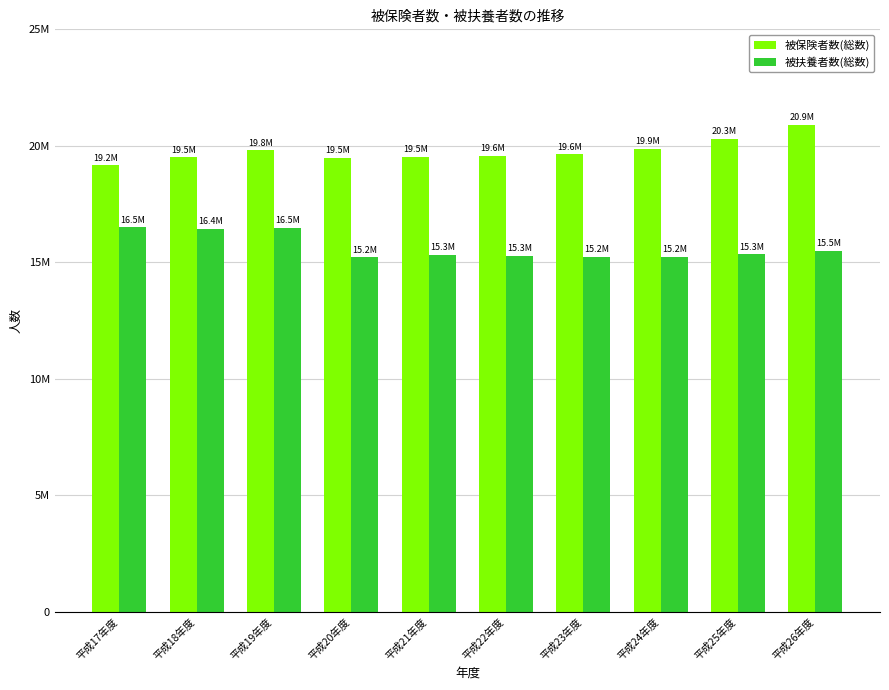

Reading left to right, transcribe all the data shown in this chart.

被保険者数(総数): 19156318	19501172	19806788	19495640	19517489	19580094	19630946	19871327	20303177	20901905
被扶養者数(総数): 16493297	16437136	16487541	15209738	15311000	15265246	15245895	15232084	15340171	15490552